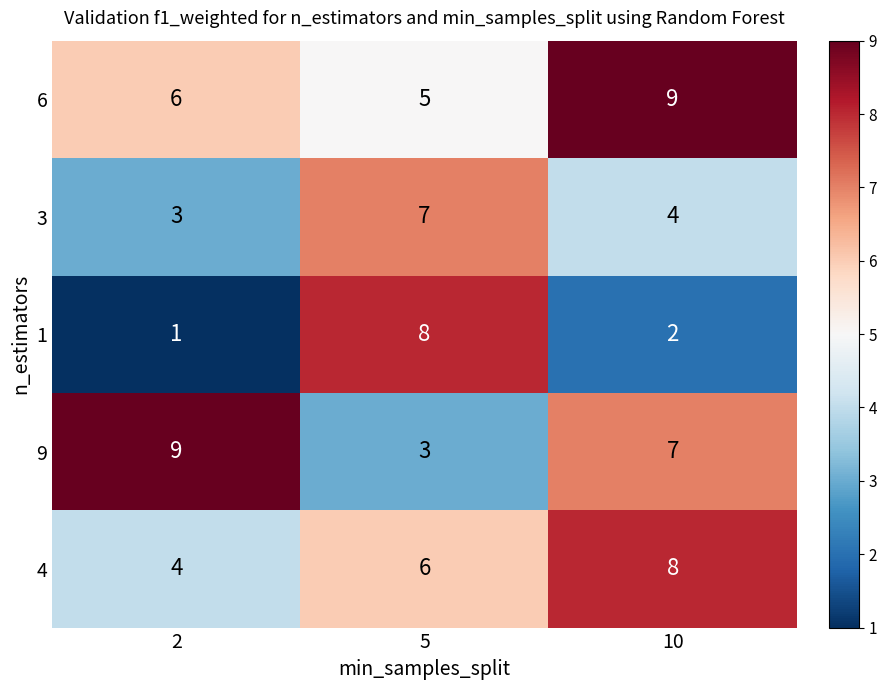

Reading left to right, list all the values displayed in this chart.

6: 2=6	5=5	10=9
3: 2=3	5=7	10=4
1: 2=1	5=8	10=2
9: 2=9	5=3	10=7
4: 2=4	5=6	10=8